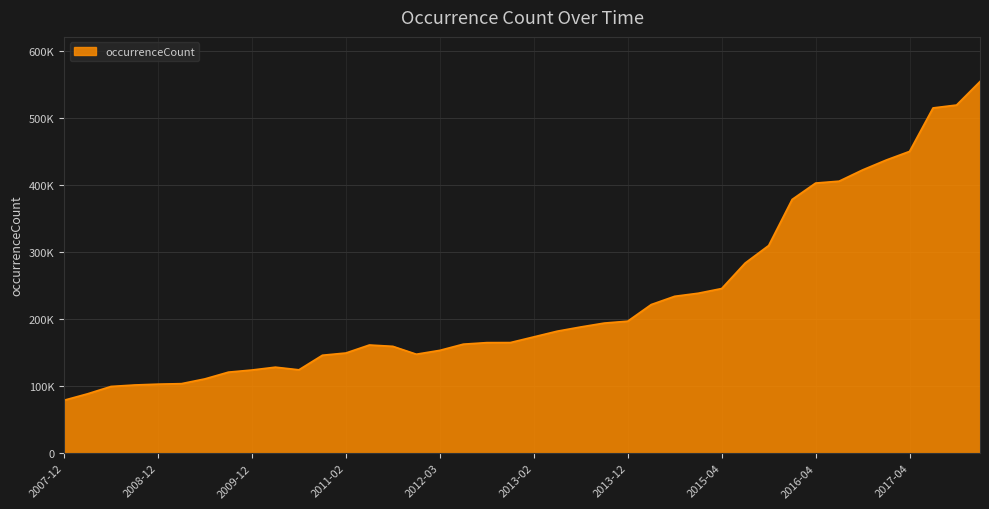

Rank the categories by value from highest to lowest.

2017-12-22, 2017-10-12, 2017-07-24, 2017-04-12, 2016-12-27, 2016-10-07, 2016-07-04, 2016-04-05, 2016-01-04, 2015-10-01, 2015-07-03, 2015-04-09, 2015-01-19, 2014-09-08, 2014-03-28, 2013-12-20, 2013-09-10, 2013-07-09, 2013-05-21, 2013-02-20, 2012-12-11, 2012-10-31, 2012-07-13, 2011-06-10, 2011-09-05, 2012-03-26, 2011-02-21, 2012-01-18, 2010-11-17, 2010-04-01, 2010-07-26, 2009-12-16, 2009-09-25, 2009-06-17, 2009-04-06, 2008-12-17, 2008-10-10, 2008-06-27, 2008-04-01, 2007-12-19